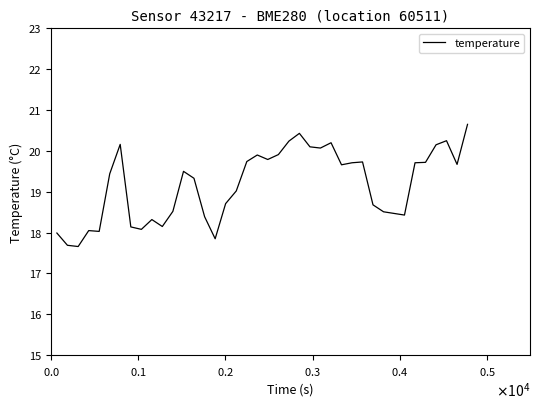

What is the difference between the maximum and minimum values?

3.0